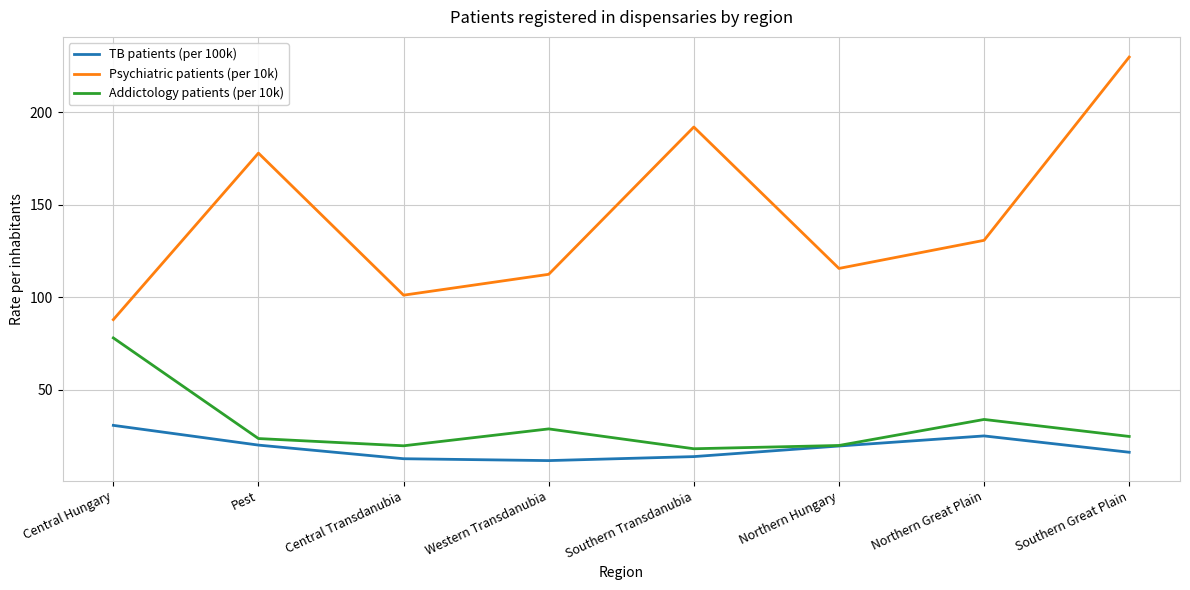

At which category does the chart reach its peak across all series?

Southern Great Plain